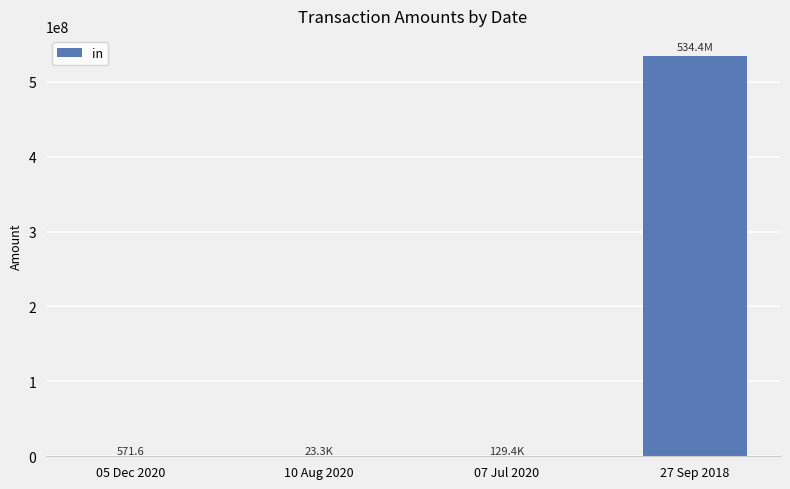

Which label corresponds to the largest value in the chart?

27 Sep 2018